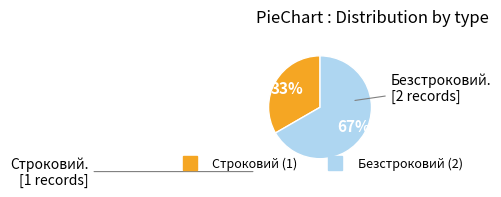

How many slices are in this pie chart?

2